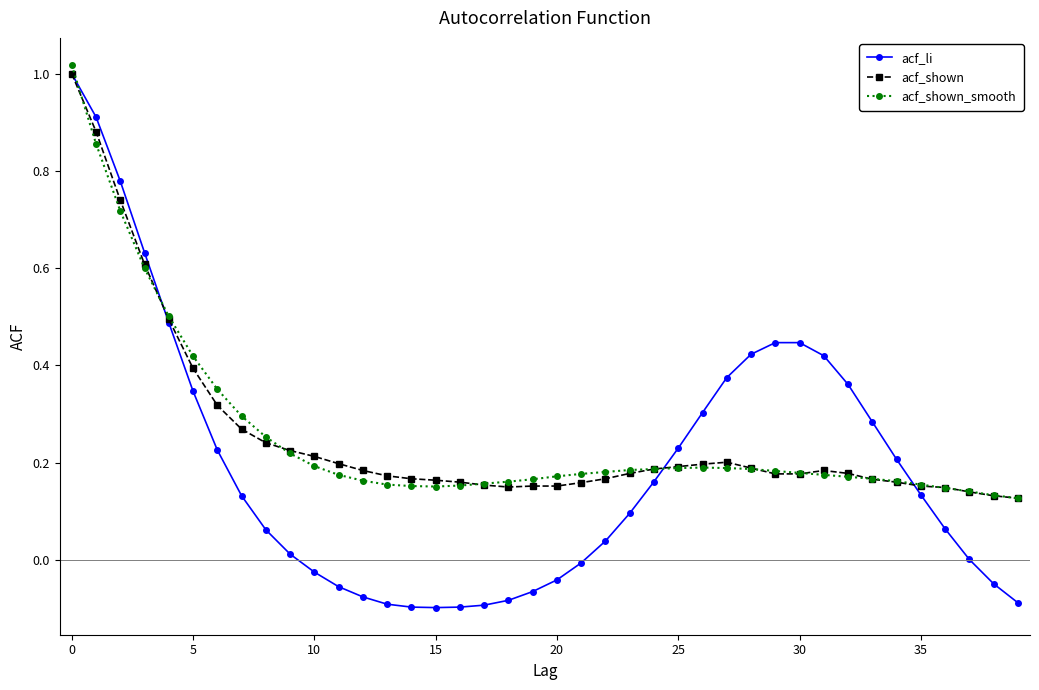

Which series has the widest spread of values?

acf_li